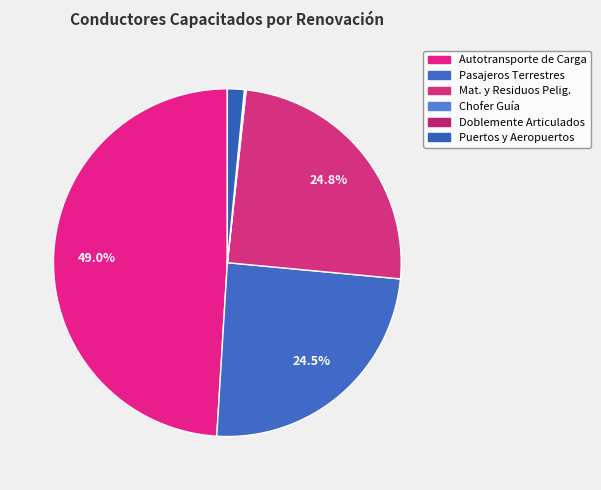

How many slices are in this pie chart?

6